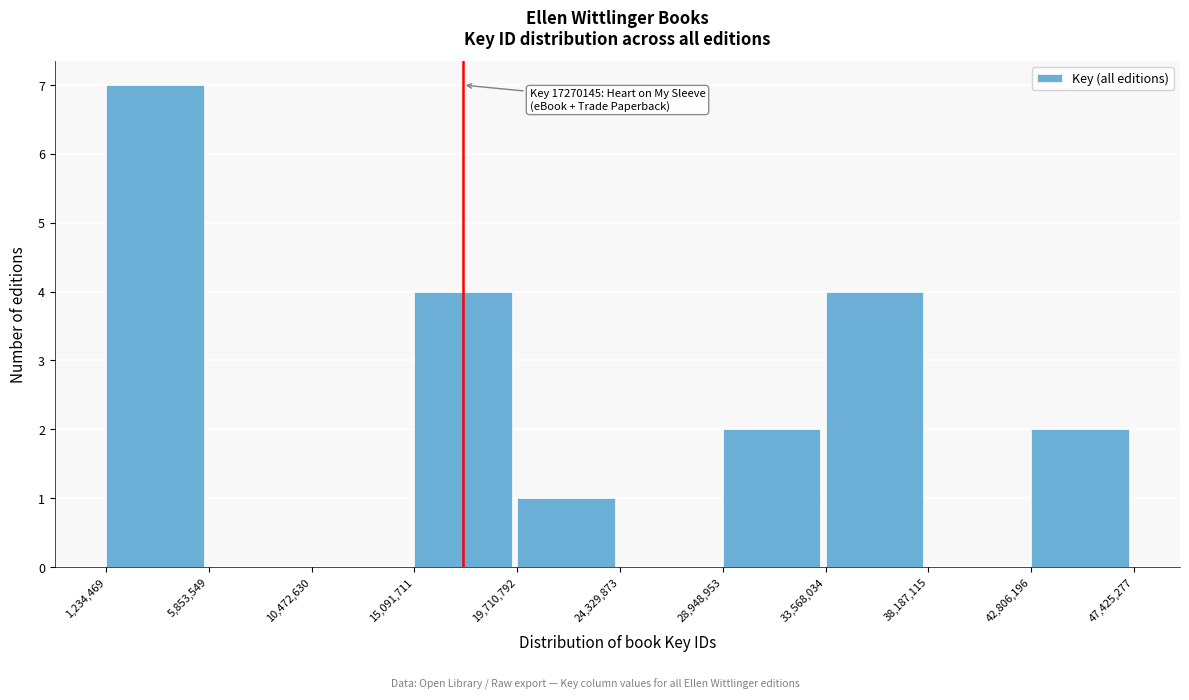

Which range on the x-axis has the tallest bar?

1,234,469 to 5,853,549